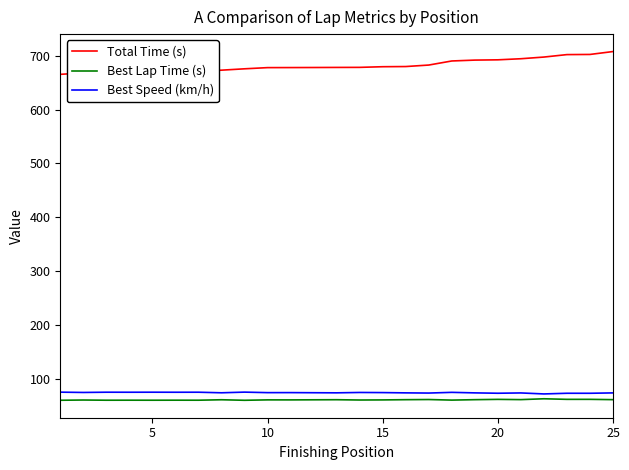

What is the maximum value shown in the chart?

708.0